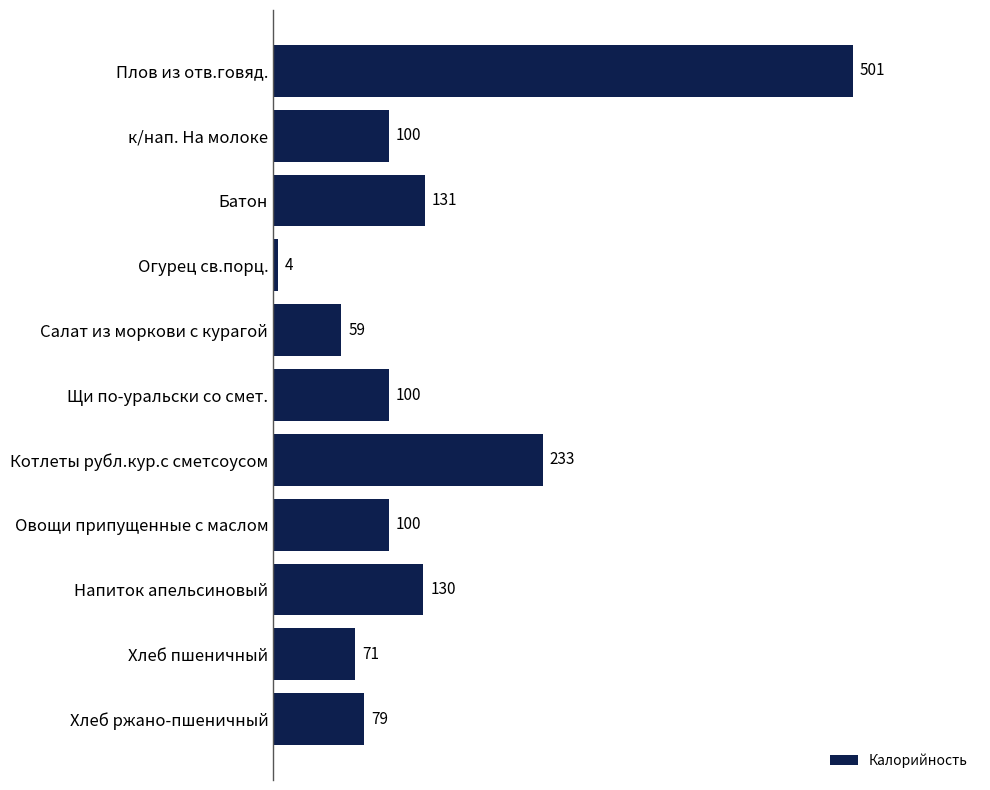

What is the sum of the values at Овощи припущенные с маслом and Хлеб ржано-пшеничный?

179